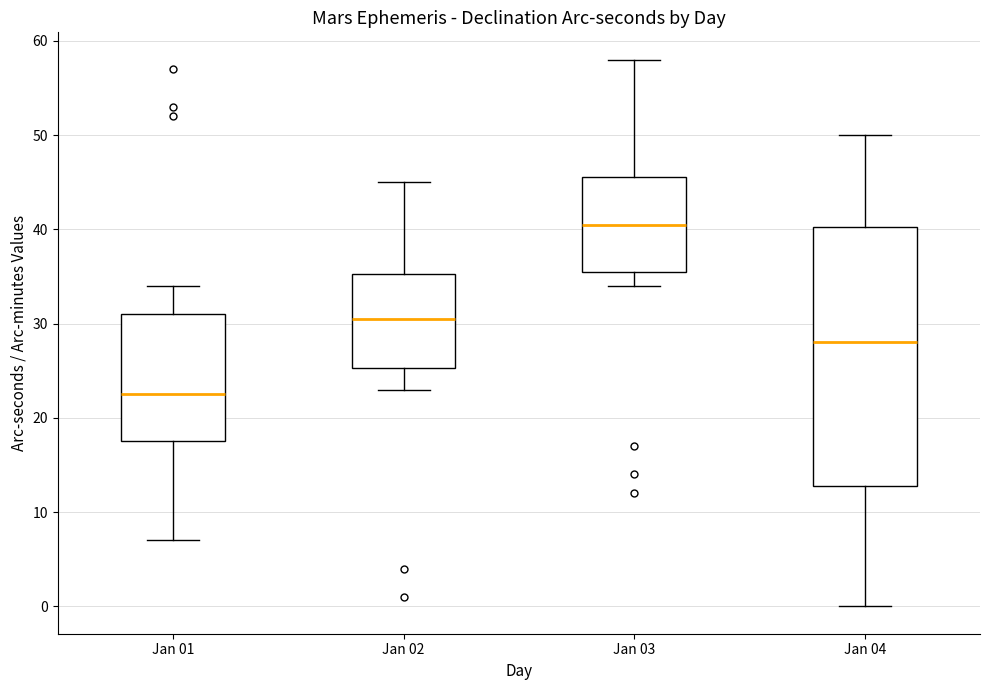

Reading left to right, read every box against the y-axis: the position of its median line, the range the box covers, and the ends of its whiskers. The values are not printed on the chart, so give them approximately, as read against the axis.

Jan 01: median 23, box 18 to 31, whiskers 7 to 34
Jan 02: median 31, box 25 to 35, whiskers 23 to 45
Jan 03: median 41, box 36 to 46, whiskers 34 to 58
Jan 04: median 28, box 13 to 40, whiskers 0 to 50